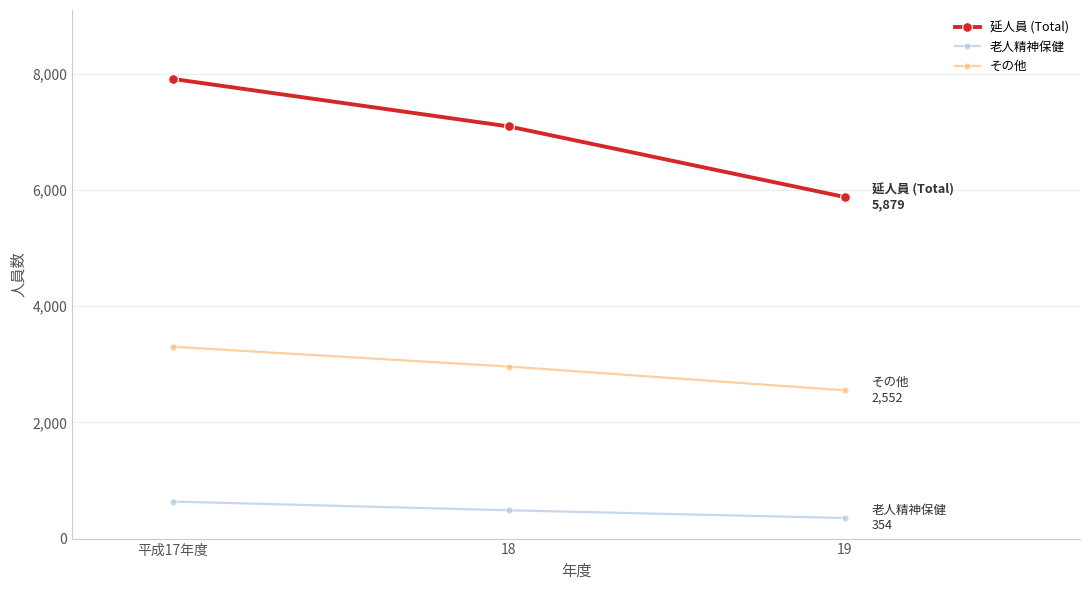

What are all the series names shown in the legend?

延人員 (Total), 老人精神保健, その他